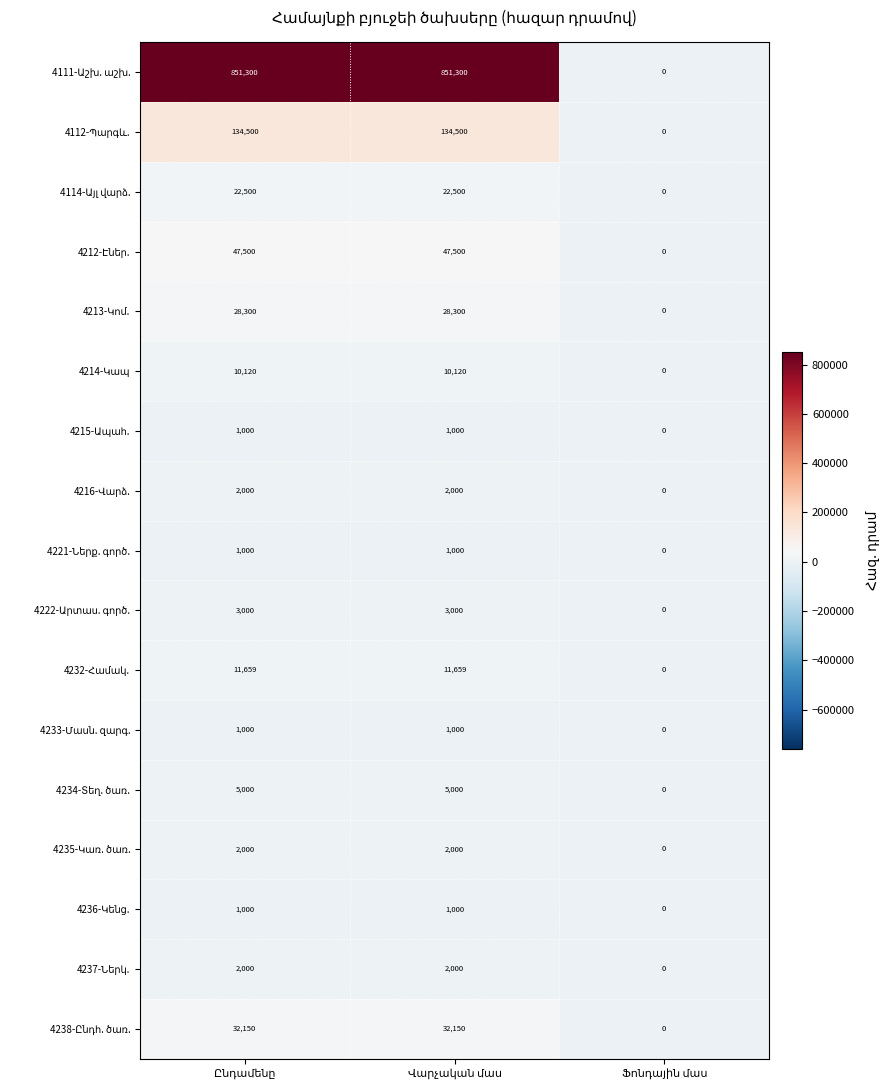

Rank the categories by 4216-Վարձ. value from highest to lowest.

Ընդամենը, Վարչական մաս, Ֆոնդային մաս